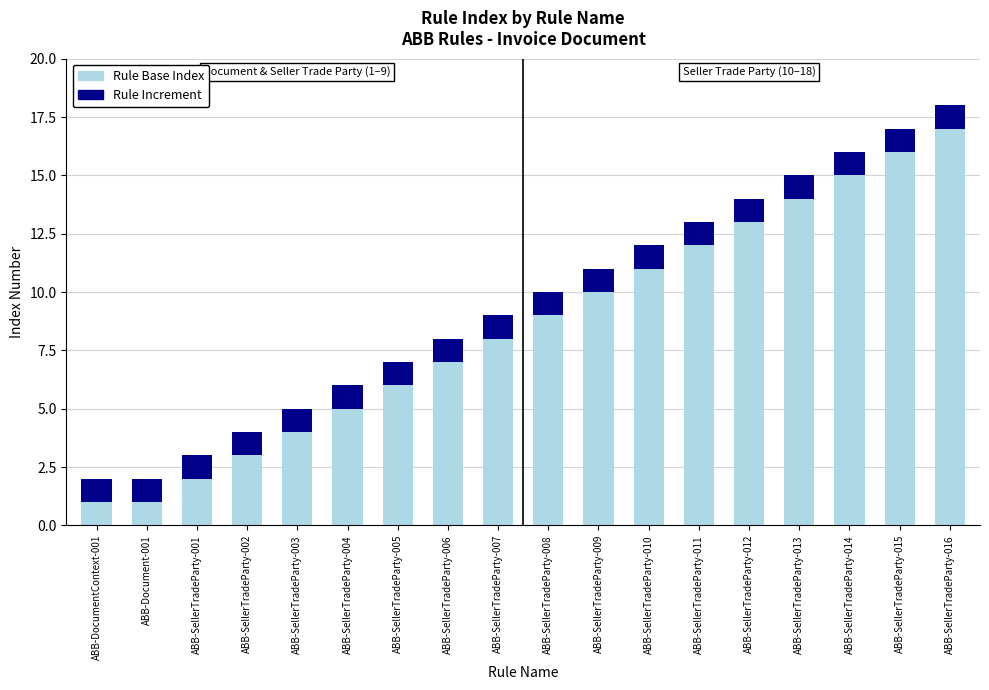

Which category has the highest value in the Rule Base Index series?

ABB-SellerTradeParty-016